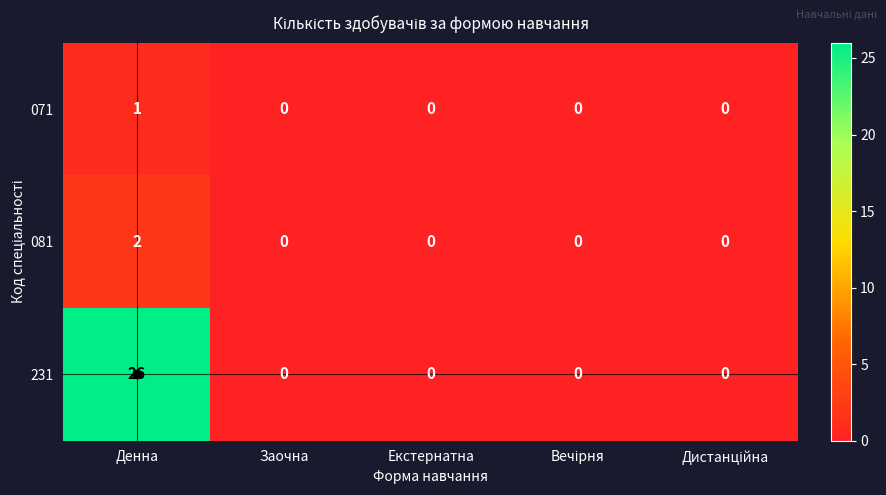

Rank the series by their maximum value, from highest to lowest.

231, 081, 071